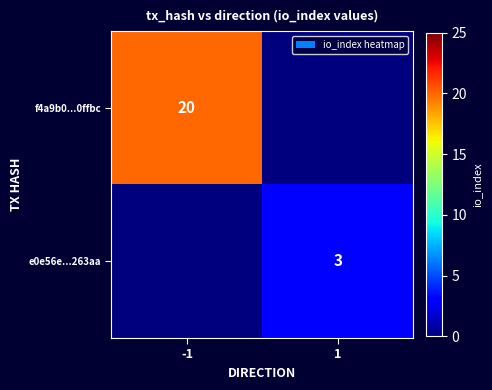

The e0e56e...263aa series shows 3 at 1. True or false?

True